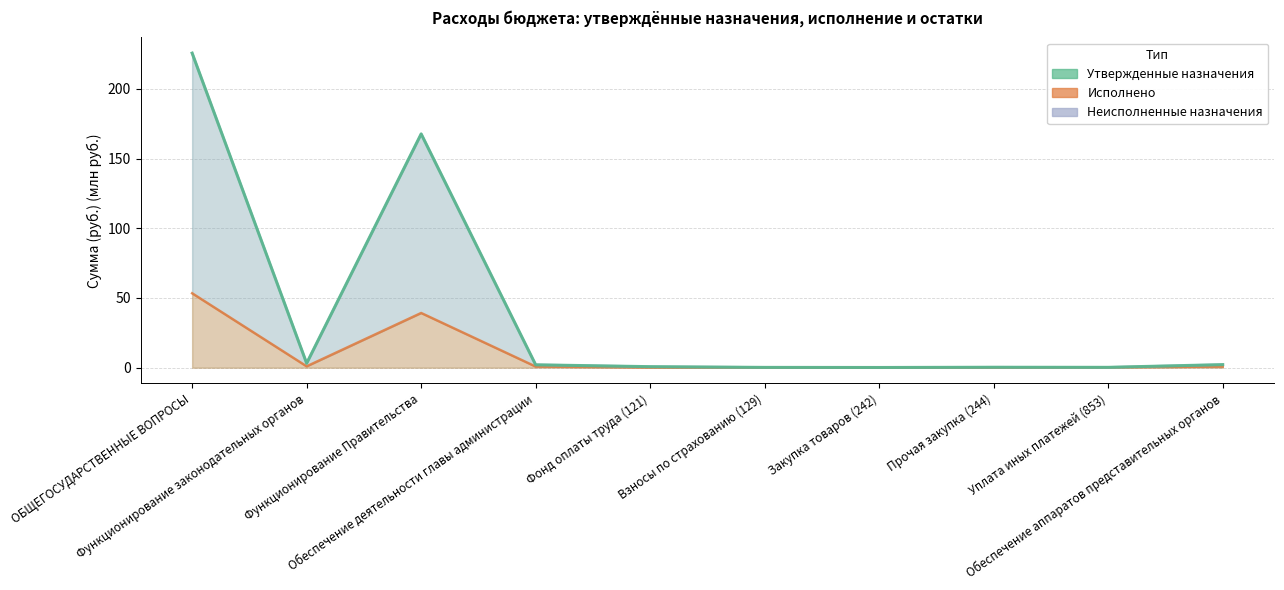

How many data points does each series have?

10